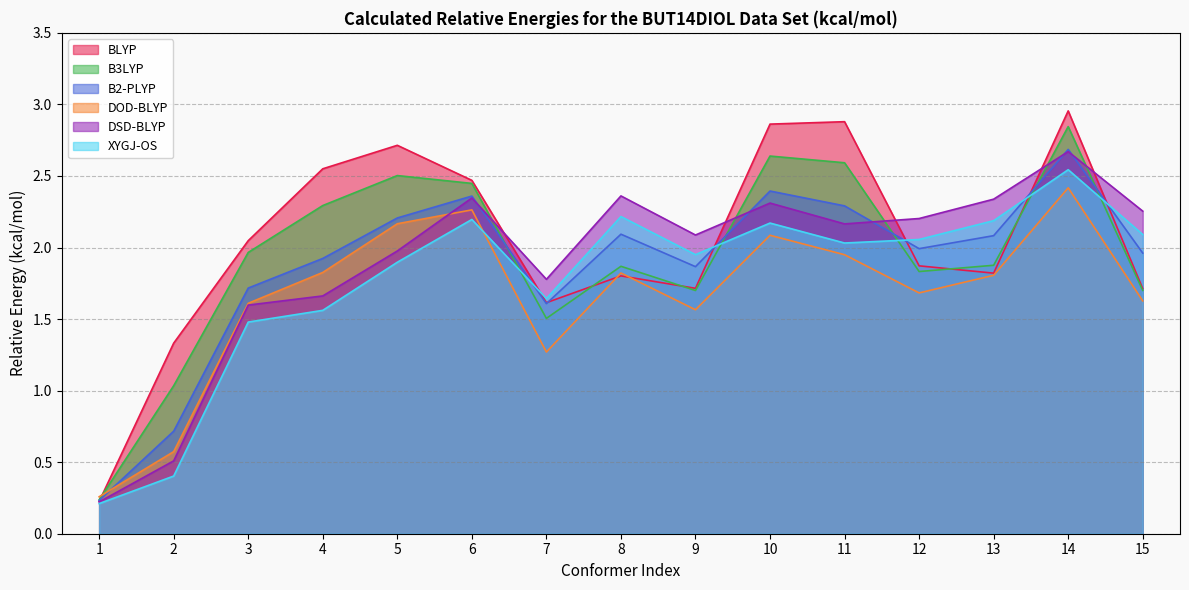

True or false: B3LYP and B2-PLYP cross at least once.

True